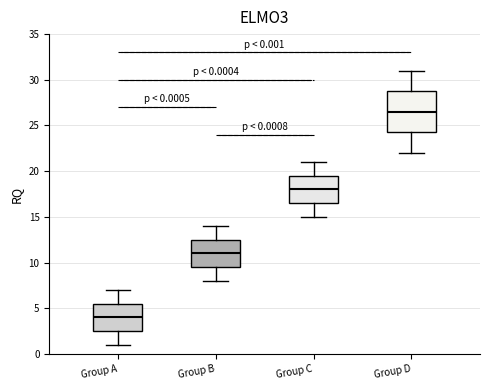

Comparing the boxes themselves (not the whiskers), which one is the tallest?

Group D